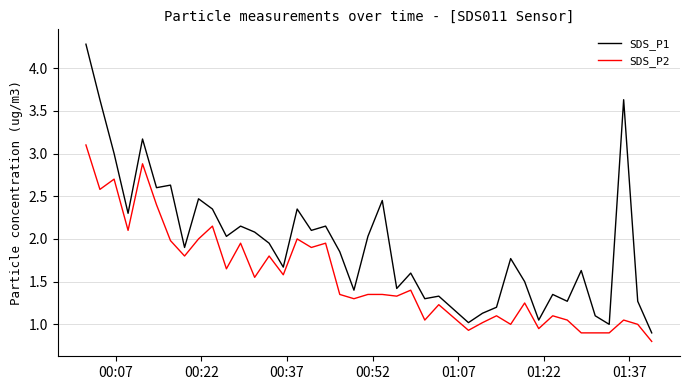

What are all the series names shown in the legend?

SDS_P1, SDS_P2